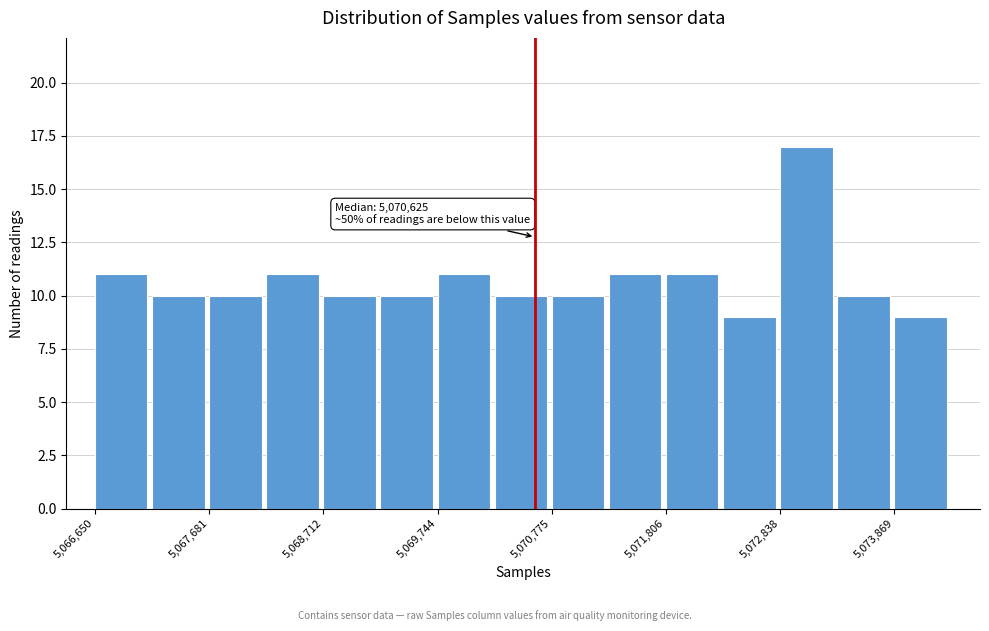

Around what value on the x-axis is the tallest bar? Give the approximate position of its centre, as read against the axis.

5073000